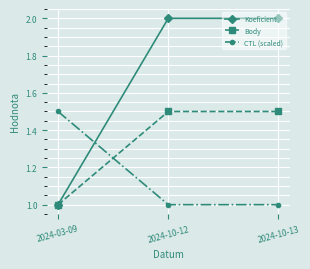

What are all the series names shown in the legend?

Koeficient, Body, CTL (scaled)